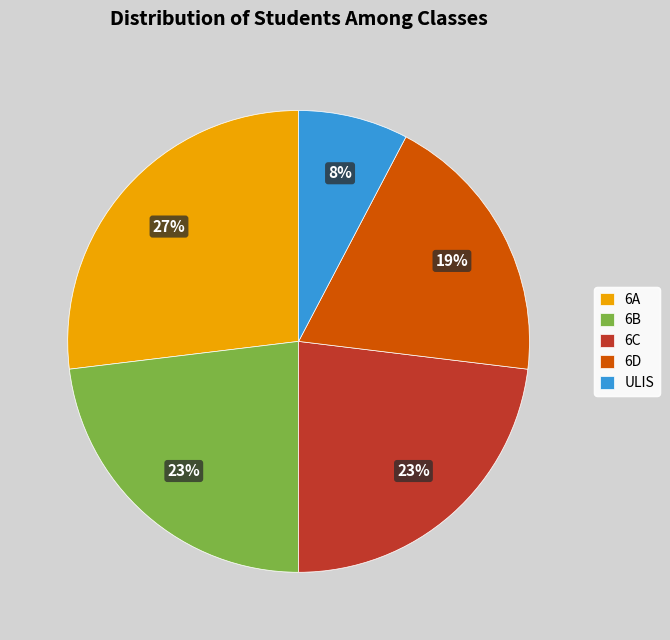

Is it true that ULIS is 13% of the pie?

False